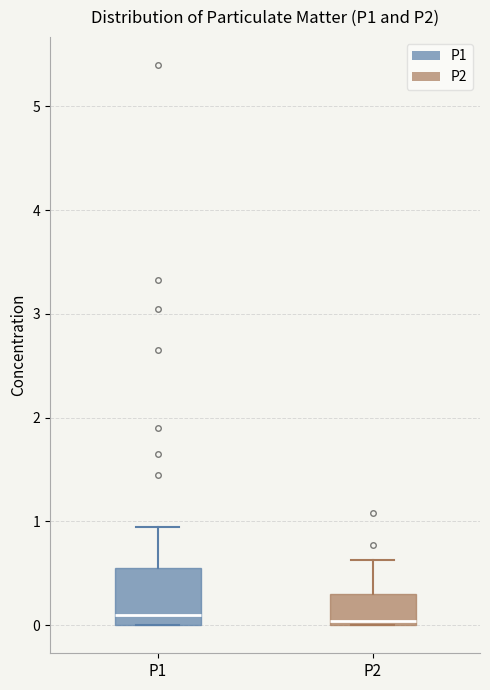

Reading left to right, read every box against the y-axis: the position of its median line, the range the box covers, and the ends of its whiskers. The values are not printed on the chart, so give them approximately, as read against the axis.

P1: median 0.1, box 0.0 to 0.6, whiskers 0.0 to 1.0
P2: median 0.0 (just above the box's lower edge), box 0.0 to 0.3, whiskers 0.0 to 0.6